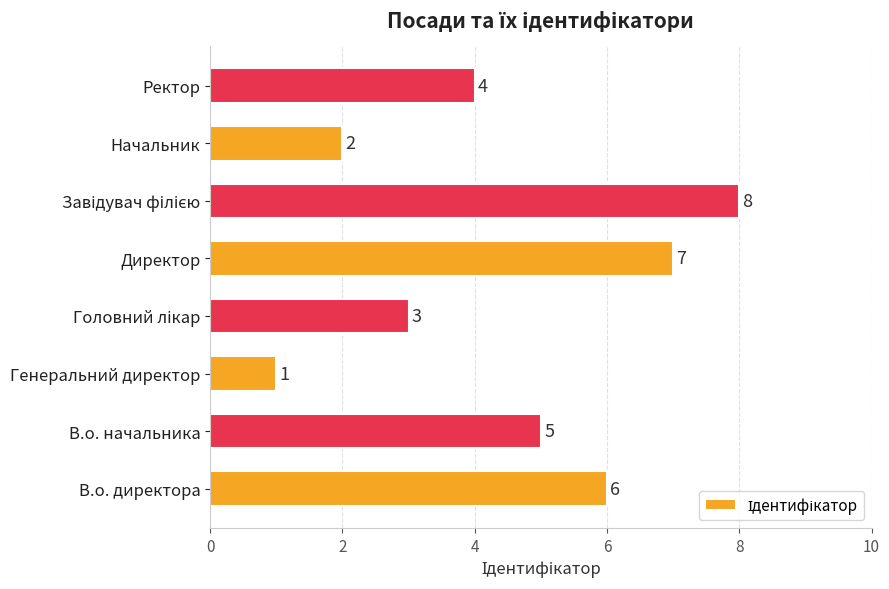

Which label corresponds to the smallest value in the chart?

Генеральний директор